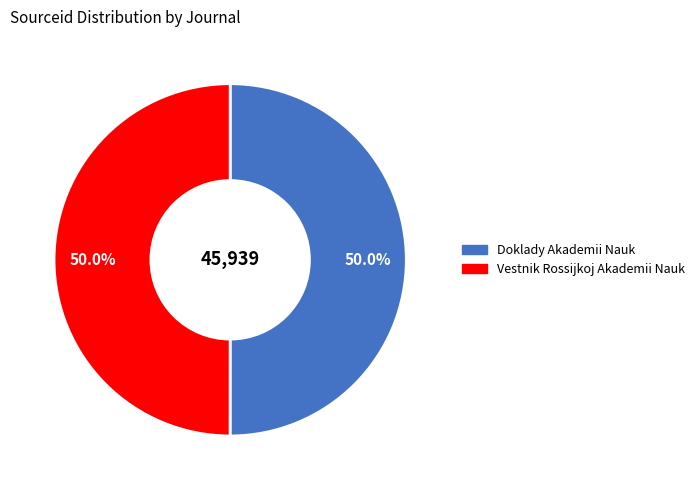

Combined, what portion of the pie is Vestnik Rossijkoj Akademii Nauk and Doklady Akademii Nauk?

100.0%